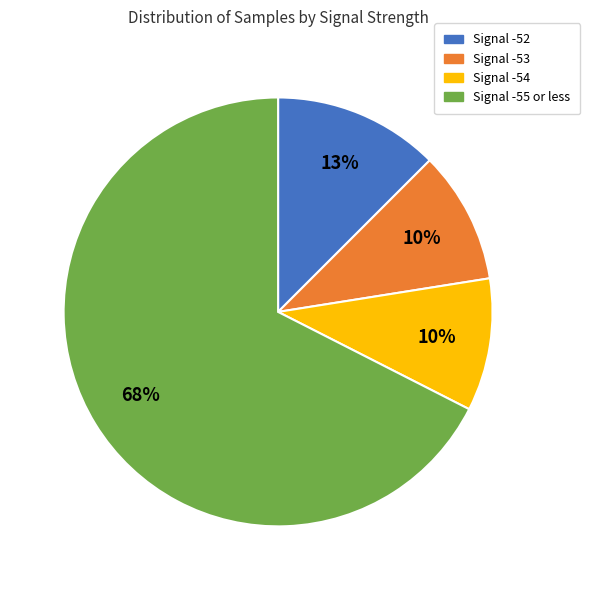

Do Signal -53 and Signal -52 together represent more than half of the pie?

No